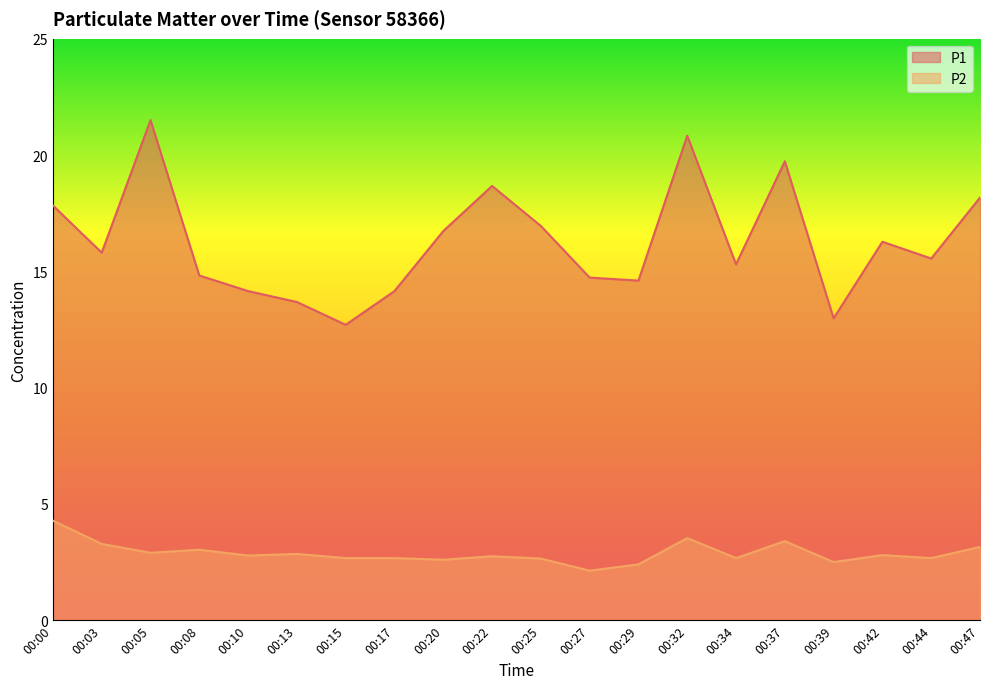

Reading left to right, extract all data points from this chart.

P1: 17.8	15.8	21.5	14.8	14.2	13.7	12.7	14.2	16.7	18.7	16.9	14.7	14.6	20.8	15.3	19.7	13.0	16.3	15.6	18.2
P2: 4.3	3.3	2.9	3.0	2.8	2.9	2.7	2.7	2.6	2.8	2.6	2.1	2.4	3.5	2.7	3.4	2.5	2.8	2.7	3.1